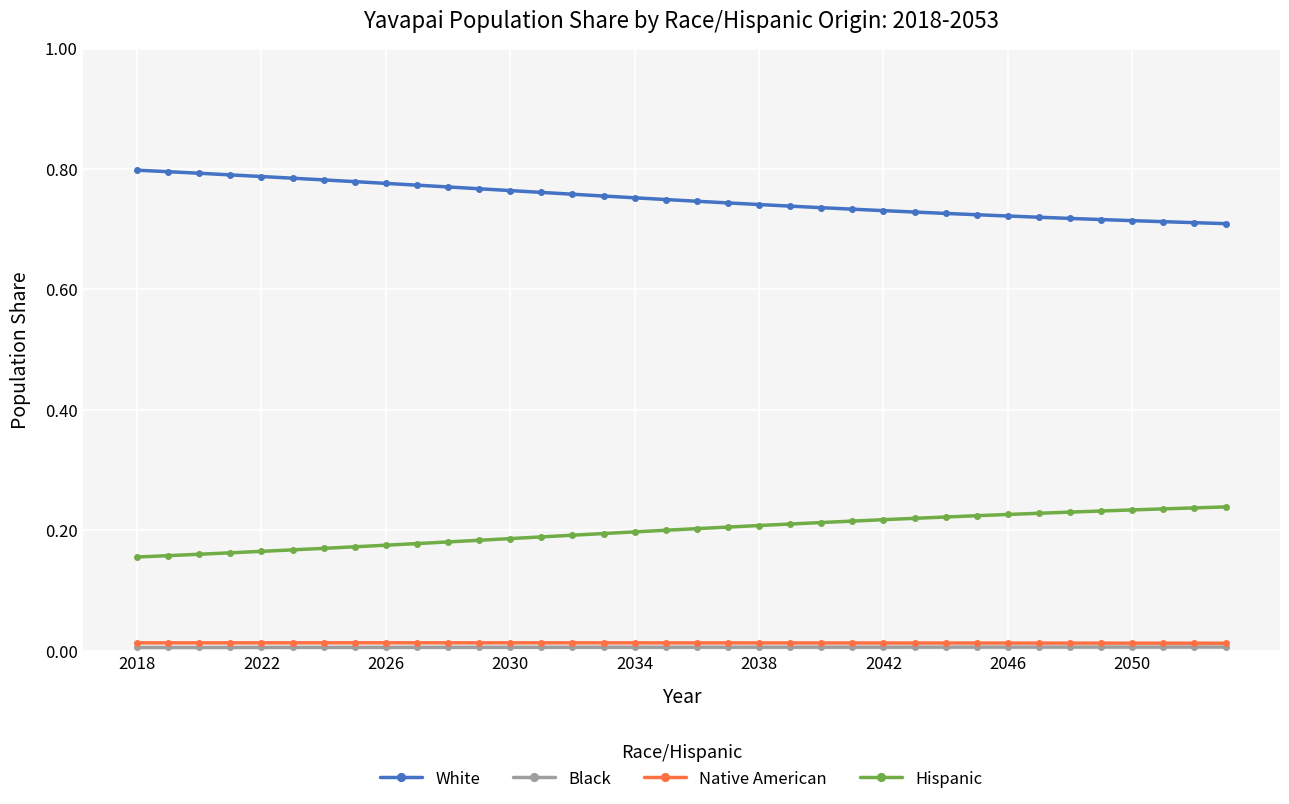

True or false: Native American and White cross at least once.

False